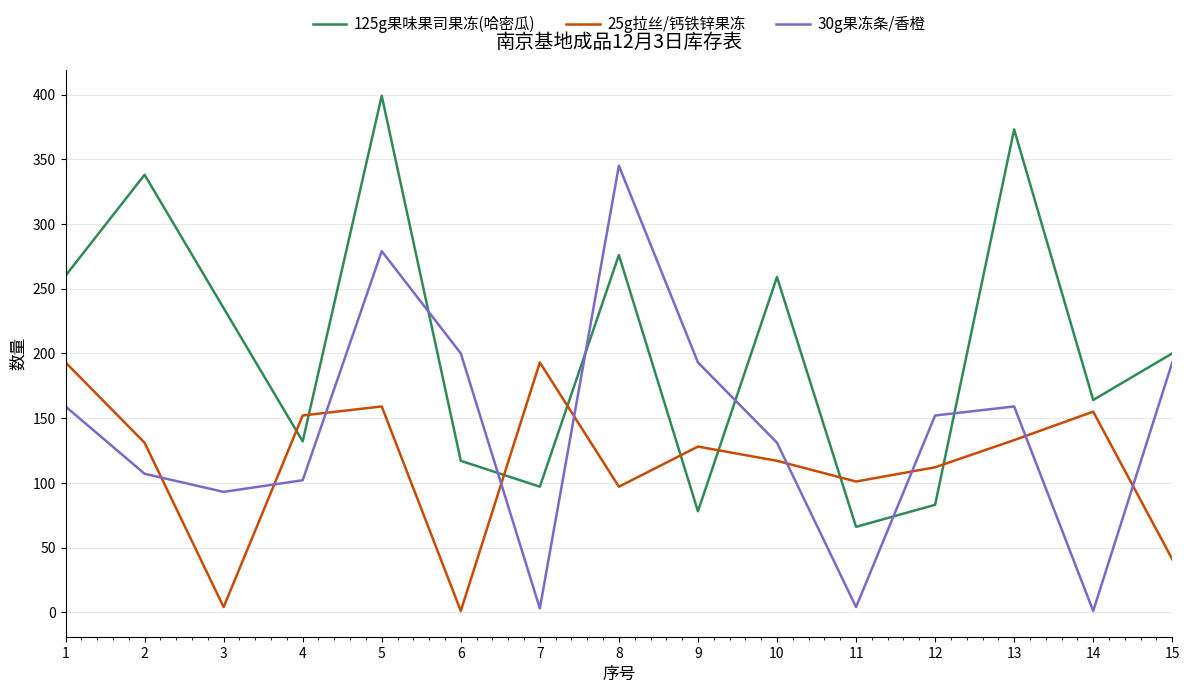

At how many categories does at least one series exceed 12?

15